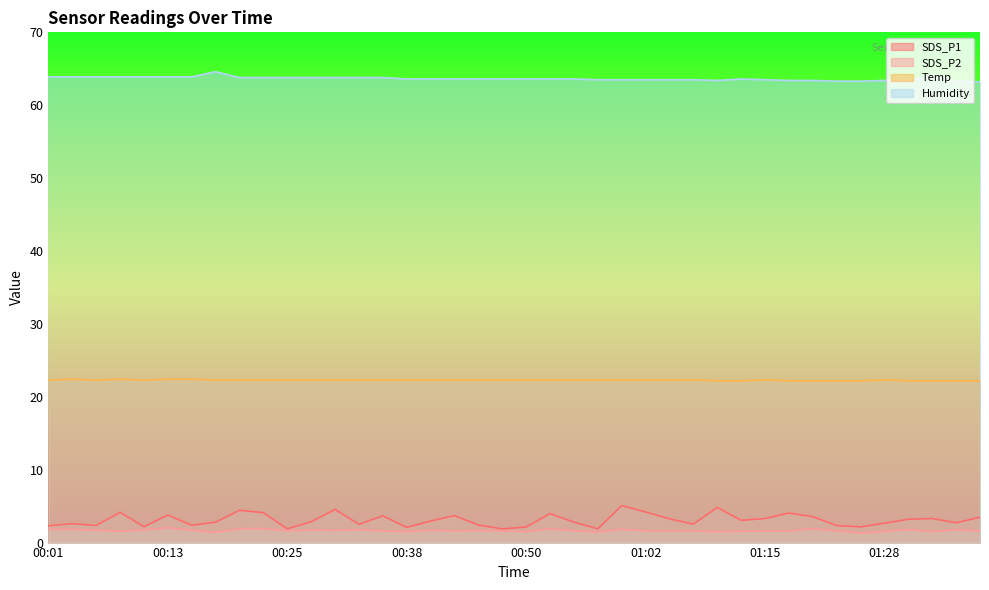

Where is the first local minimum for Temp?

00:06